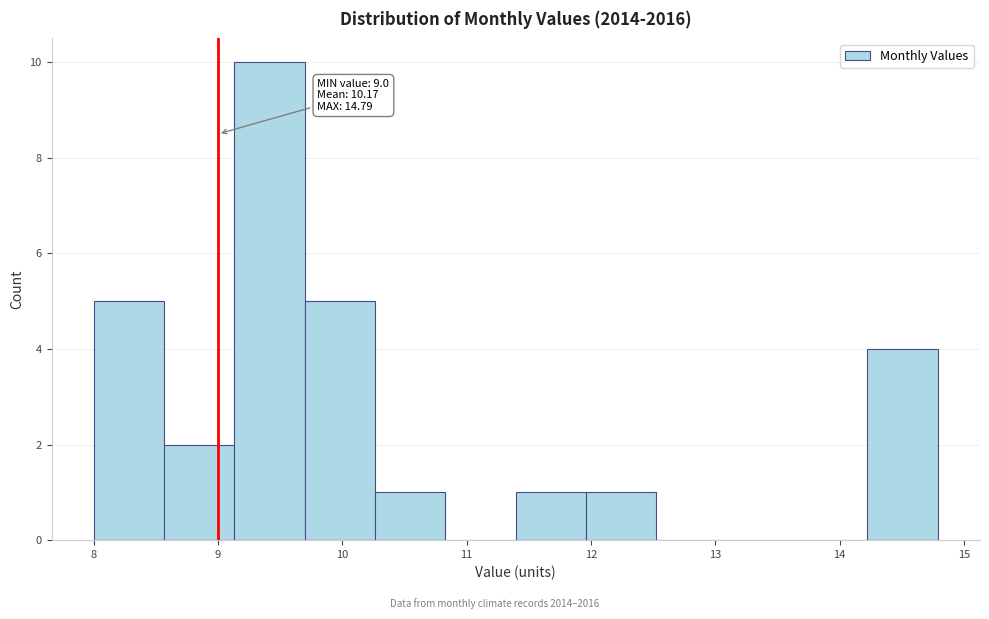

Over which range of the x-axis is the bar tallest?

9.1 to 9.7